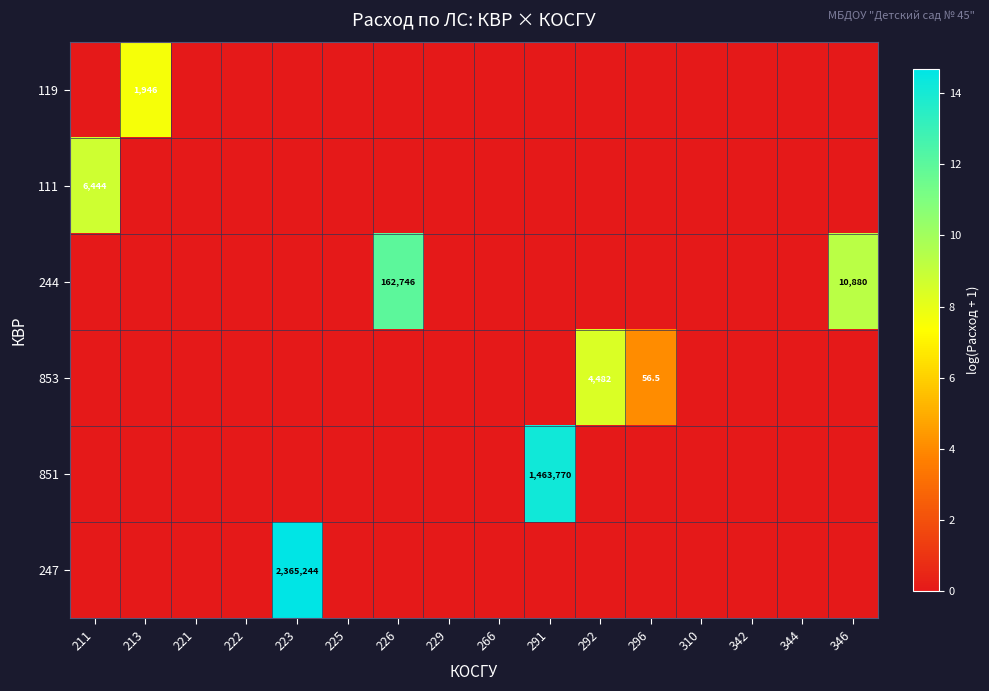

The 247 series shows 2365244.0 at 223. True or false?

True